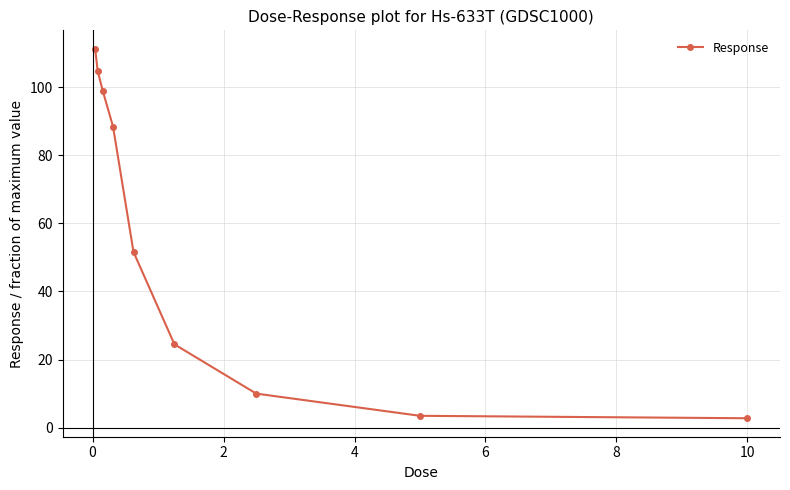

What is the difference between the maximum and second lowest values?

107.7